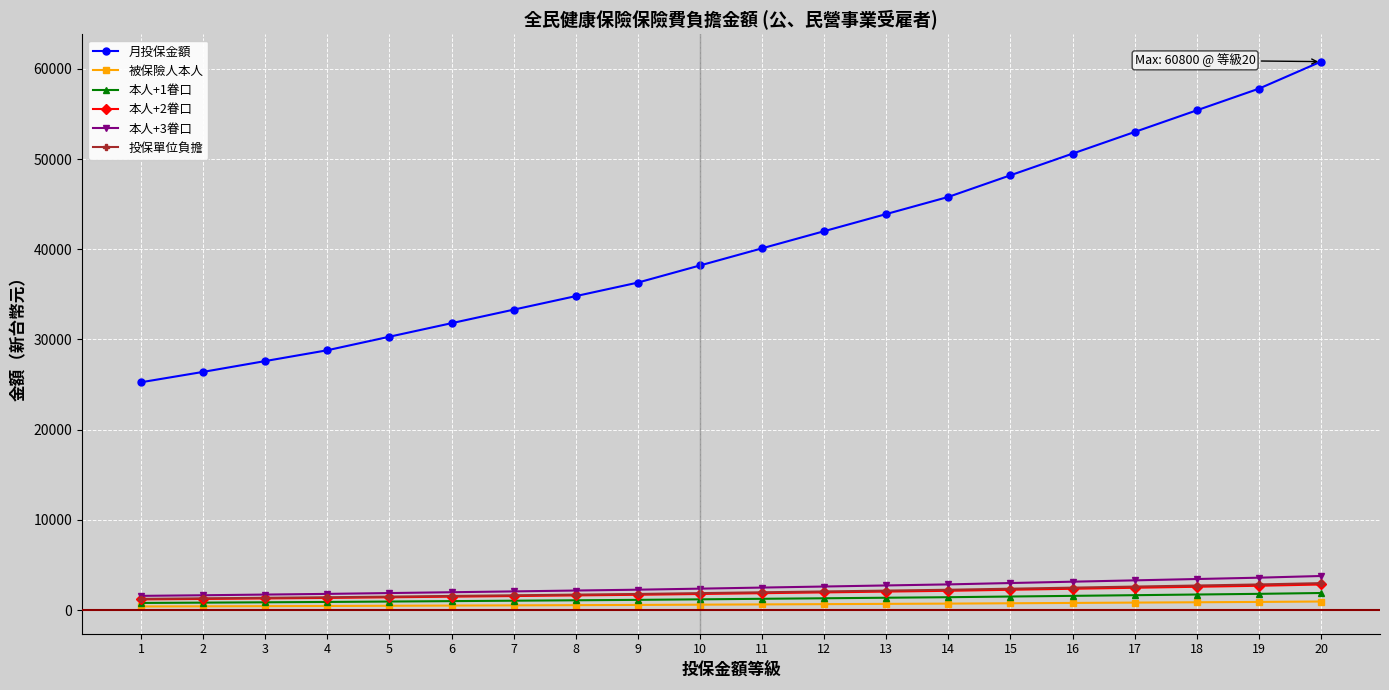

The value of 月投保金額 at 8 is 34800. True or false?

True